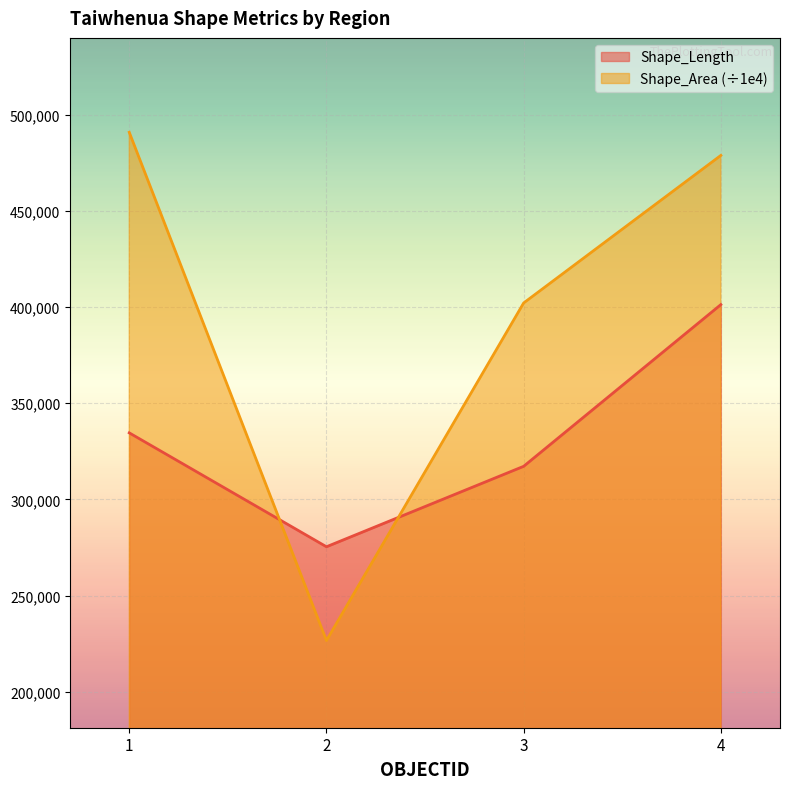

Reading left to right, transcribe all the data shown in this chart.

Shape_Length: 1=334557.3	2=275350.7	3=317163.7	4=401228.9
Shape_Area: 1=490803.5	2=226593.7	3=402071.6	4=478787.3